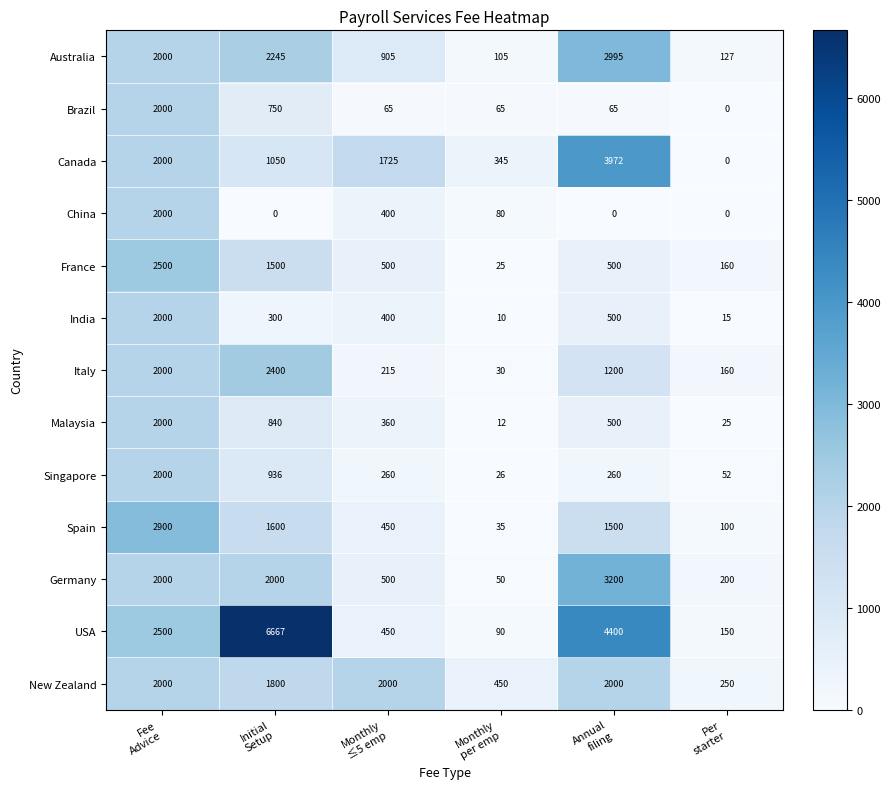

What is the maximum value for Brazil?

2000